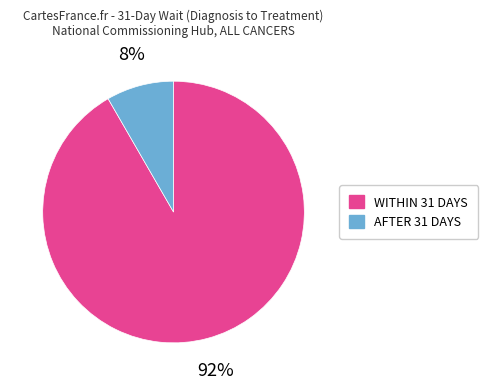

Does any single category account for the majority?

Yes